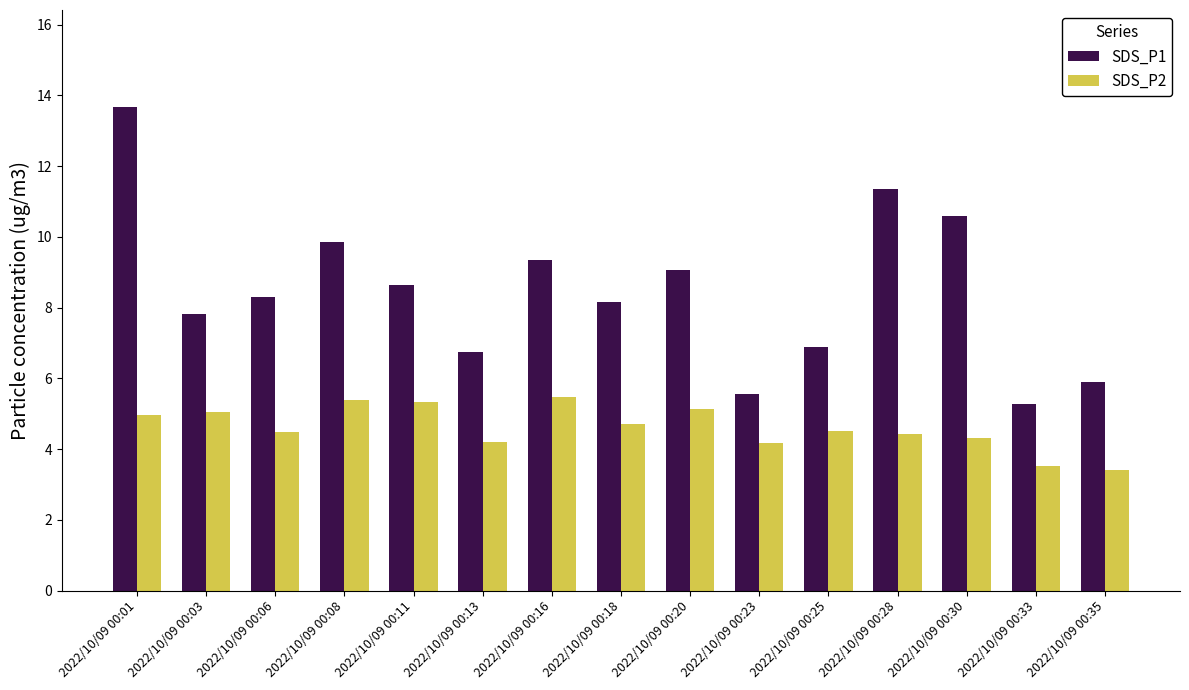

True or false: SDS_P2 has a value of 6.9 at 2022/10/09 00:03.

False